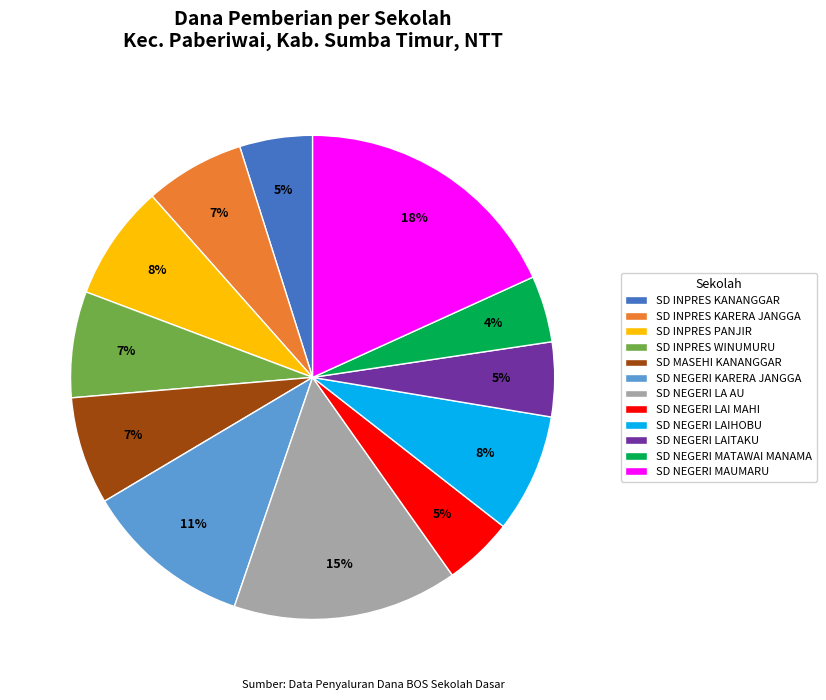

Is it true that SD NEGERI LAIHOBU is 1% of the pie?

False